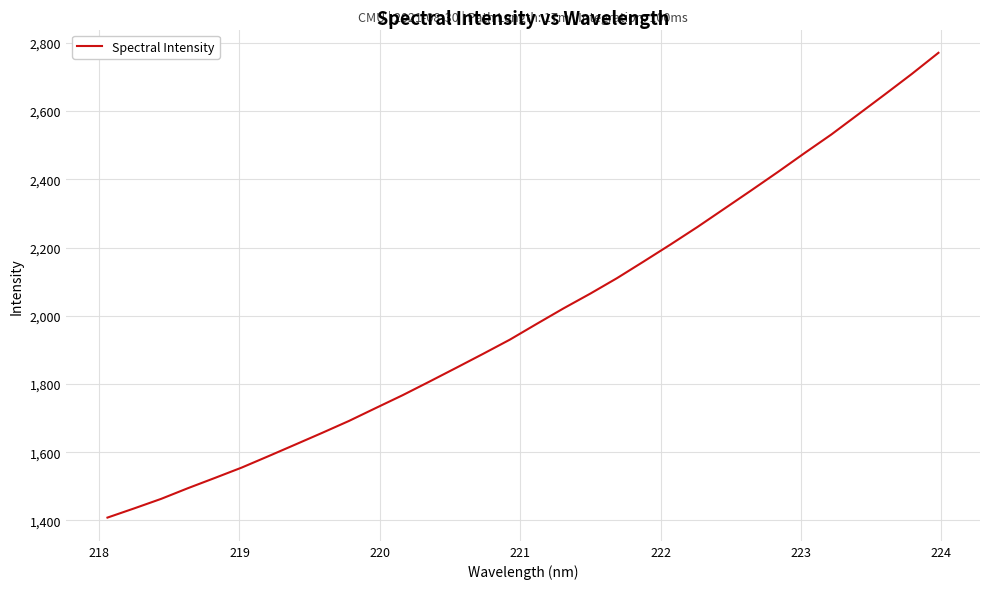

What is the smallest value displayed?

1408.2